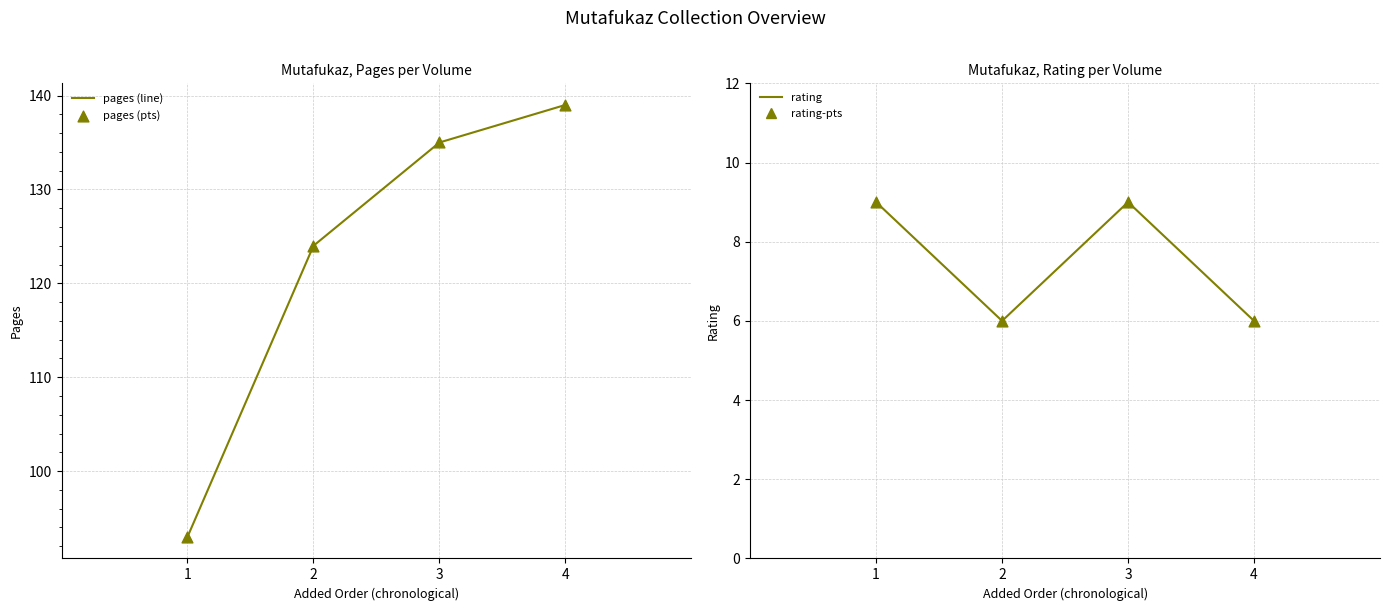

Which series has the largest Y range (max minus min)?

pages